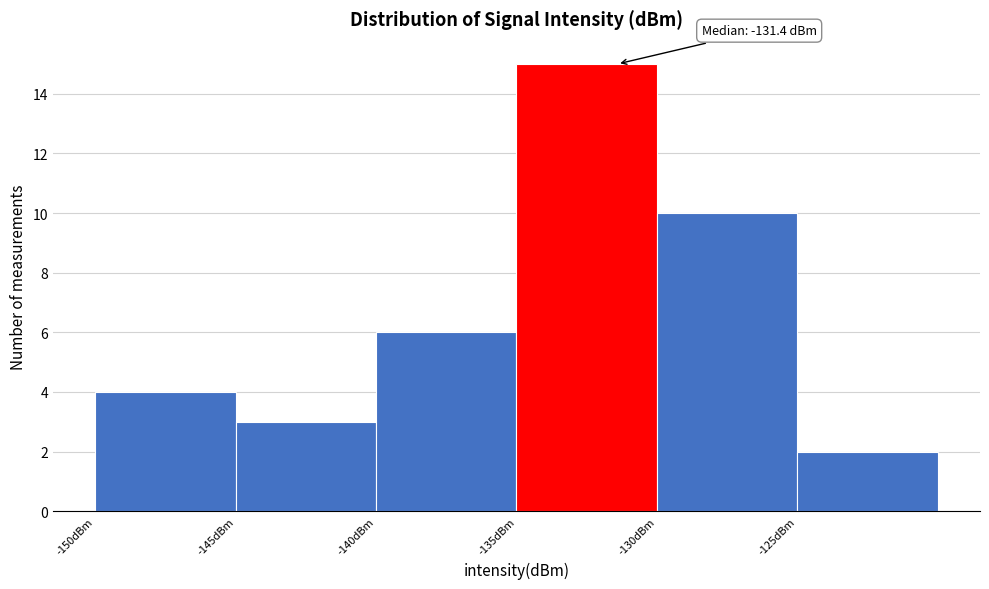

Over which range of the x-axis is the bar tallest?

-135 to -130